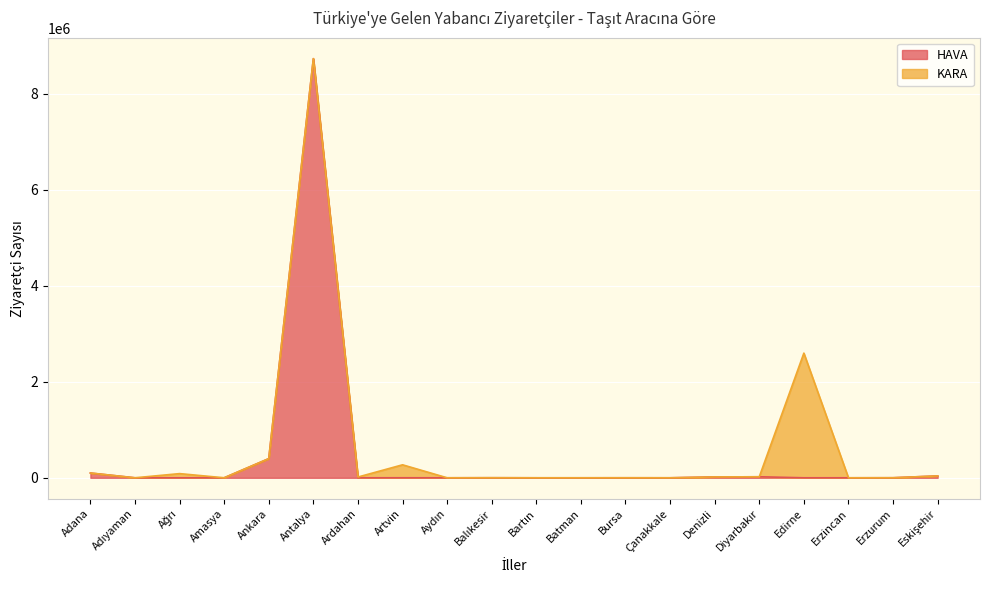

Which has a higher value, Çanakkale or Antalya?

Antalya